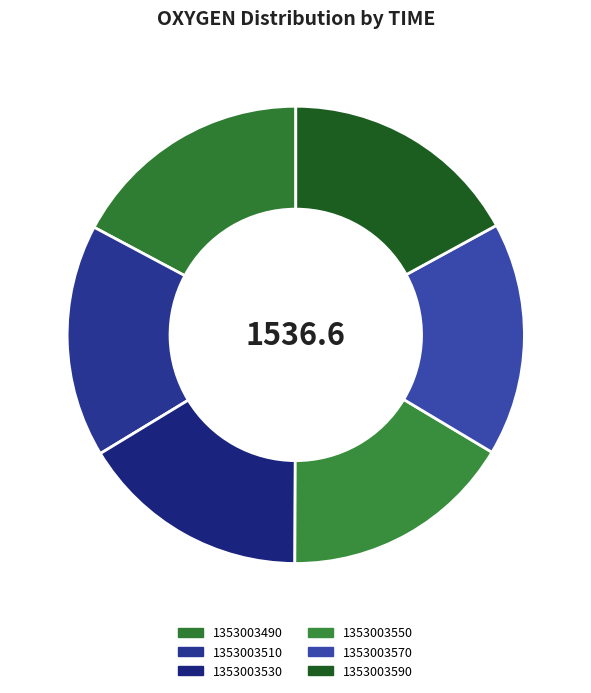

Which slice is the largest?

1353003490